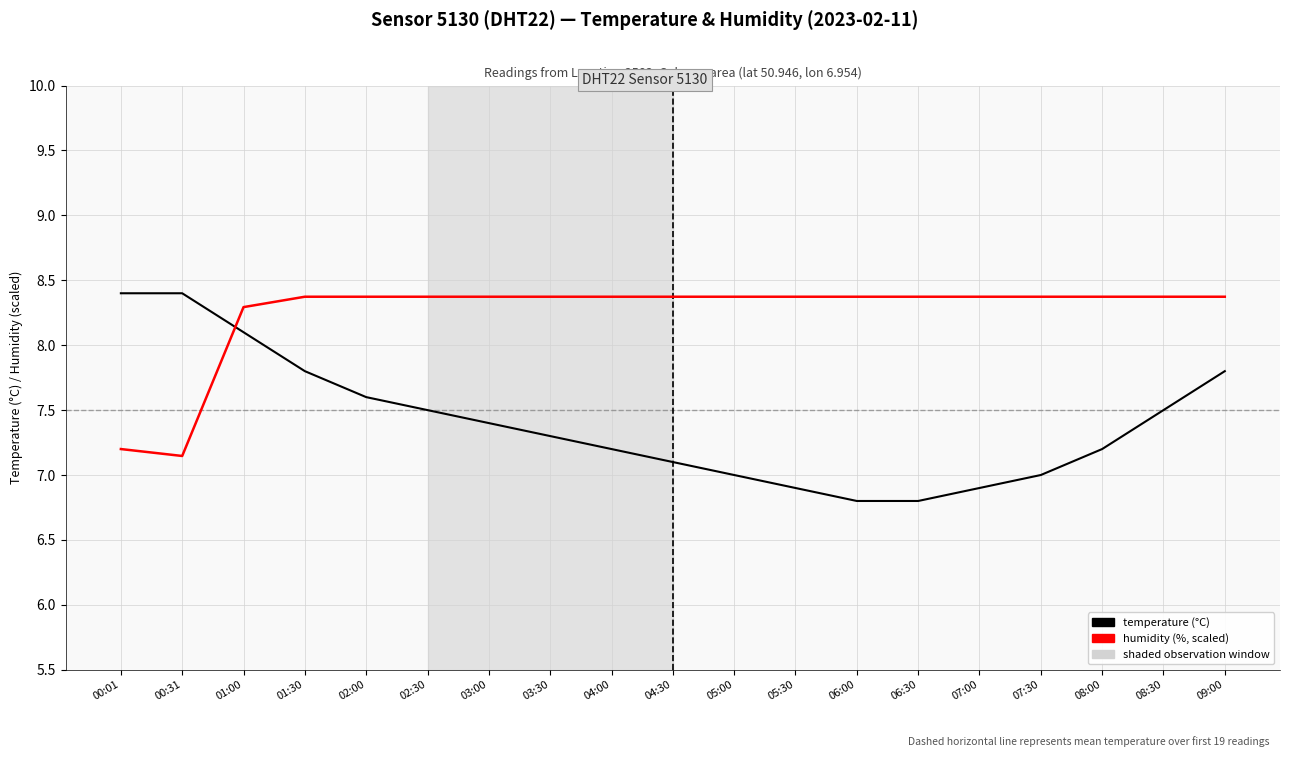

At which category is the sum across all series the highest?

01:00